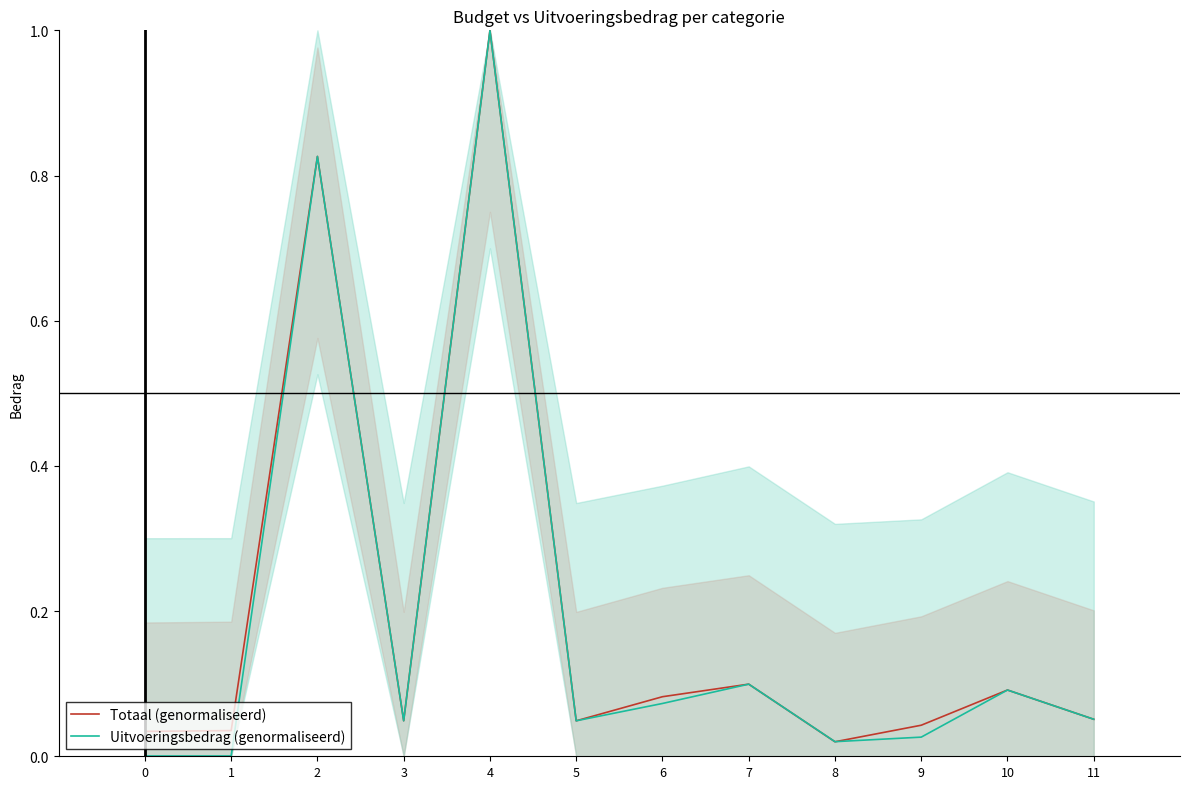

Is the value of Totaal (genormaliseerd) at 4 greater than the value of Uitvoeringsbedrag (genormaliseerd) at 1?

Yes